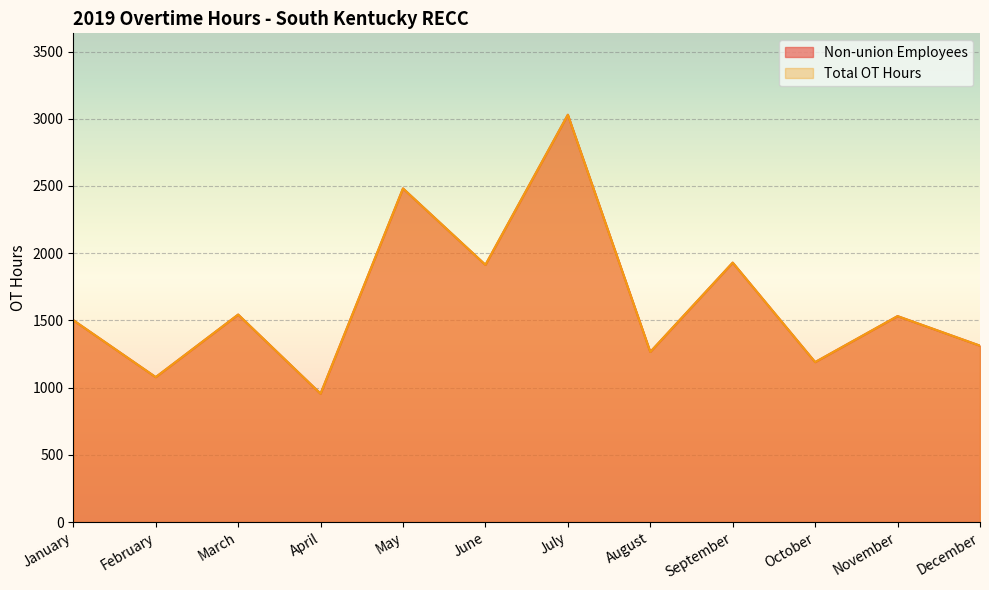

What are all the series names shown in the legend?

Non-union Employees, Total OT Hours